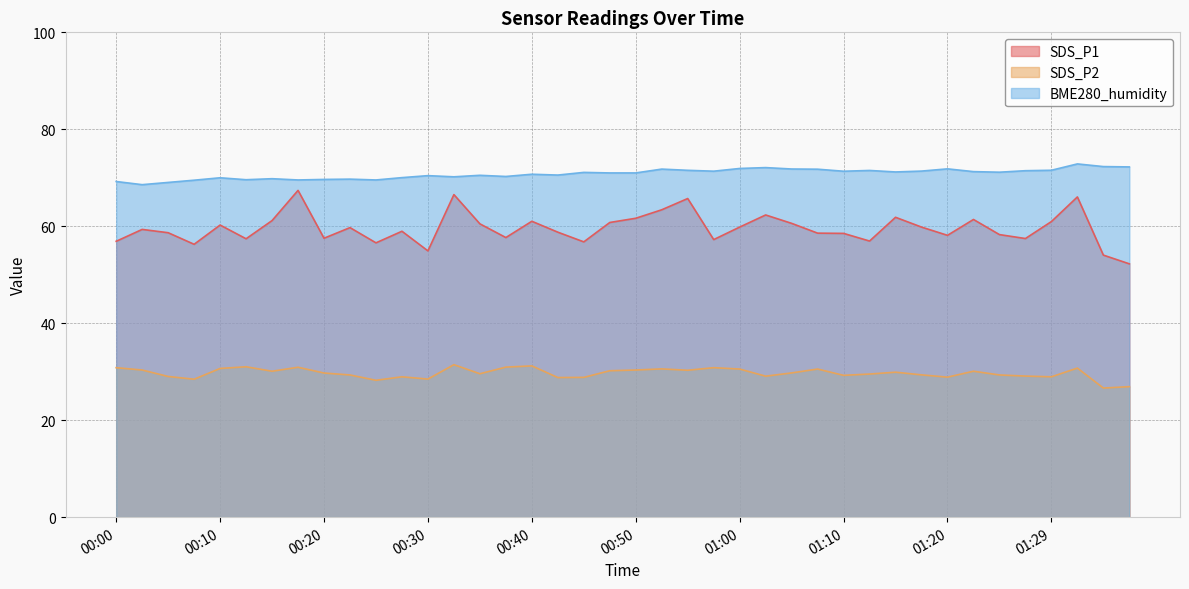

True or false: SDS_P1 and SDS_P2 cross at least once.

False